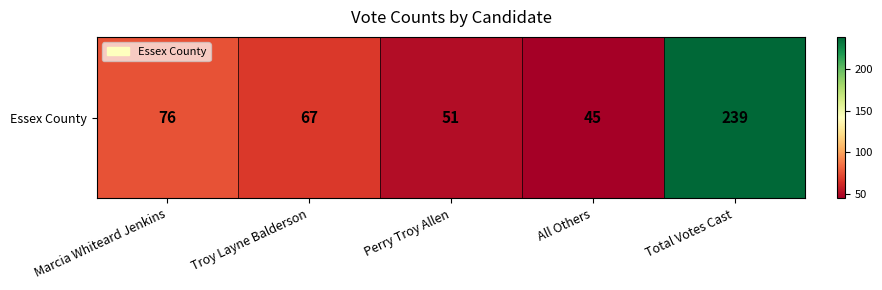

Rank the categories by value from highest to lowest.

Total Votes Cast, Marcia Whiteard Jenkins, Troy Layne Balderson, Perry Troy Allen, All Others